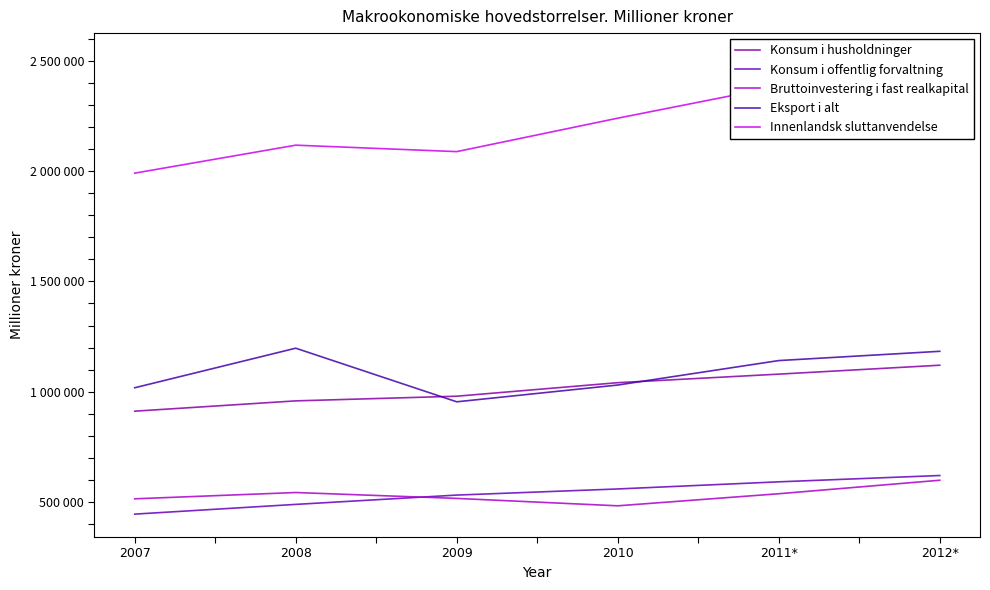

How many lines are shown in the chart?

5